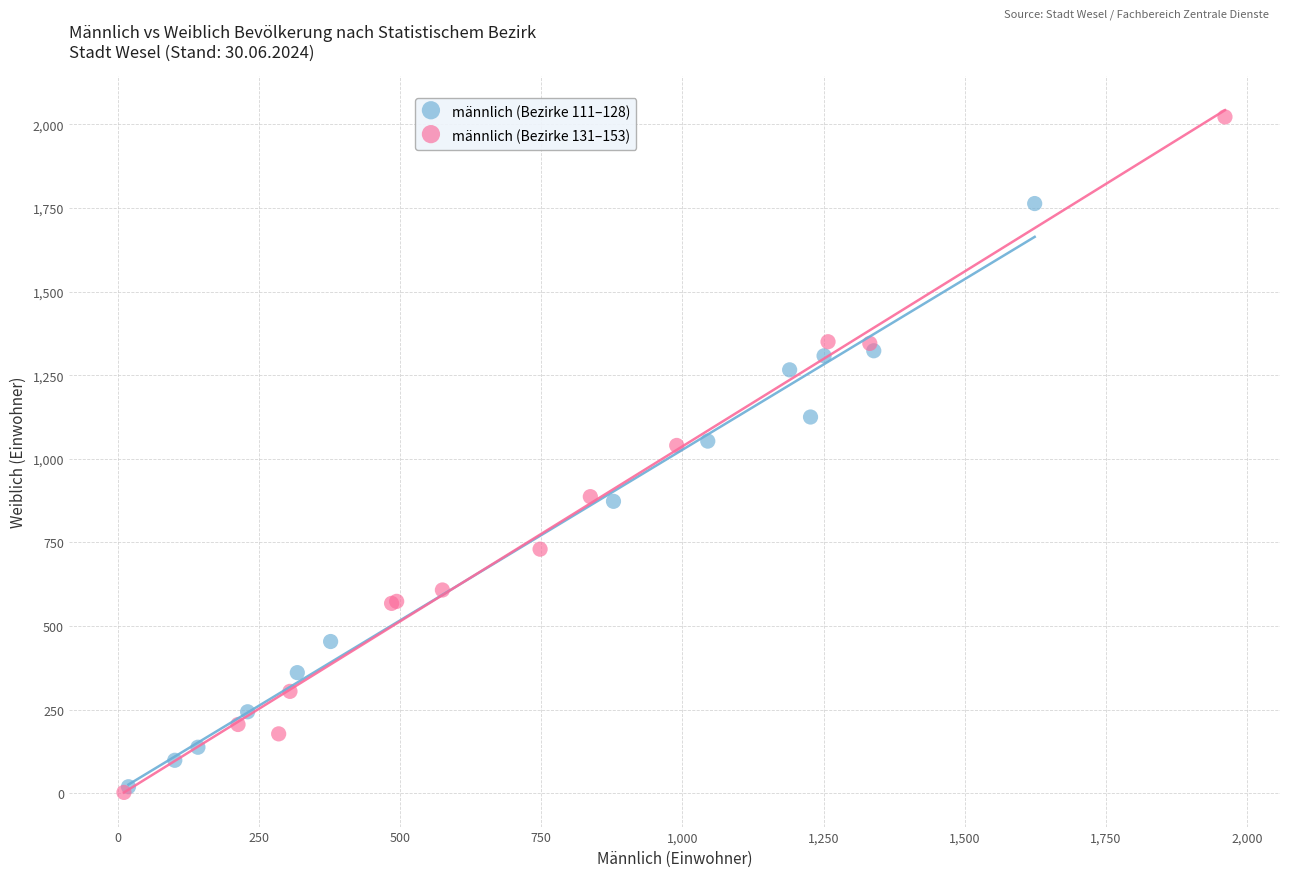

Which series has the widest spread of Y values?

männlich (Bezirke 131–153)